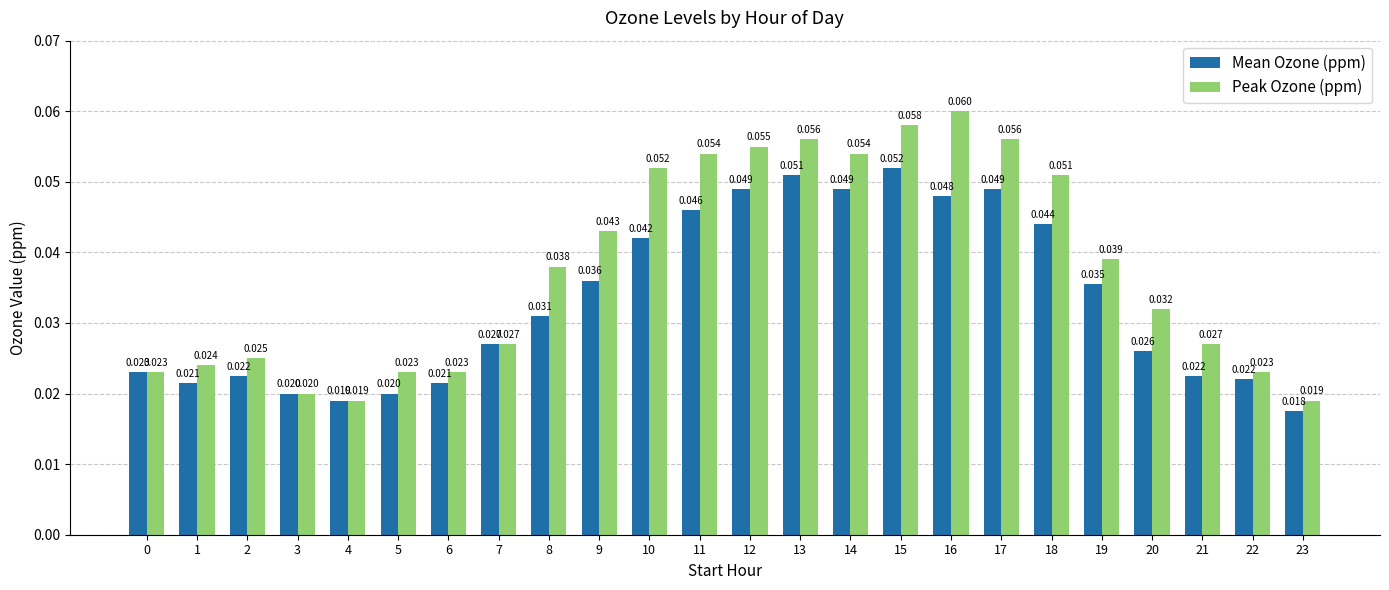

At how many categories does at least one series exceed 0?

24